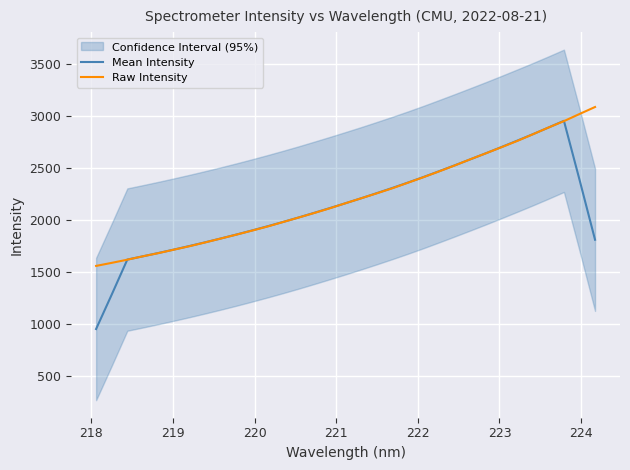

What is the lowest value of the Mean Intensity series?

953.4